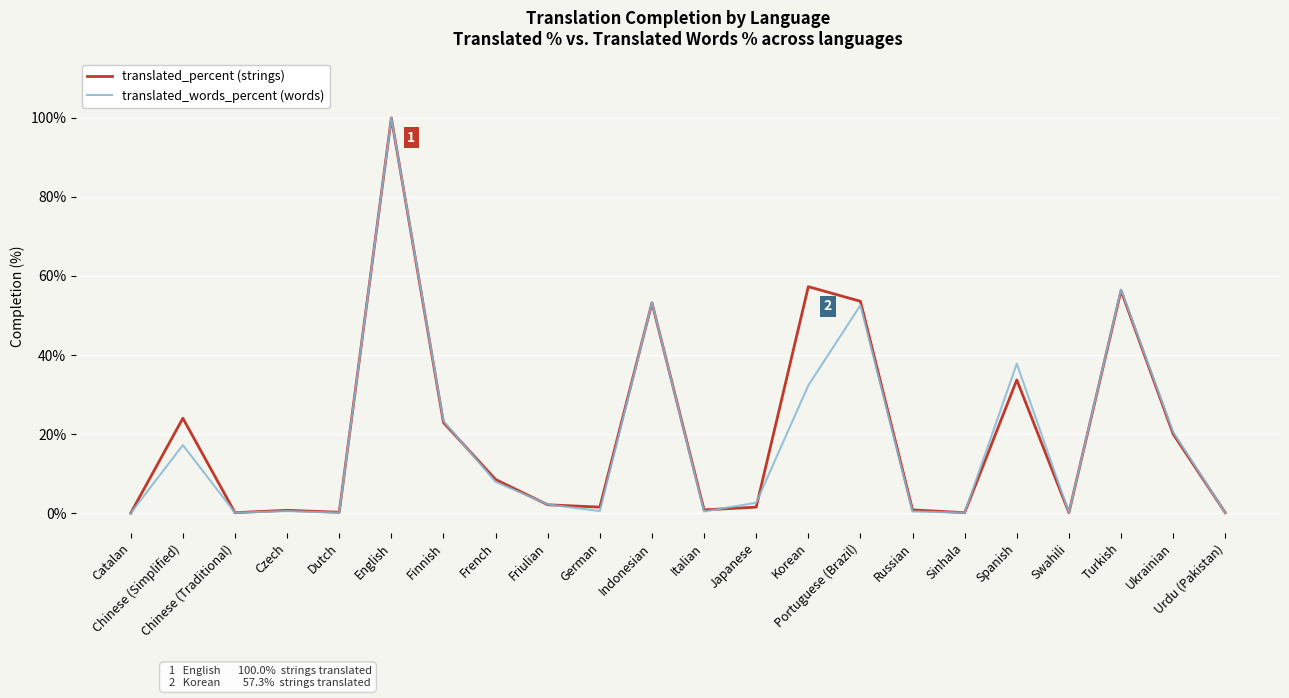

True or false: translated_percent (strings) has a value of 0.0 at Catalan.

True